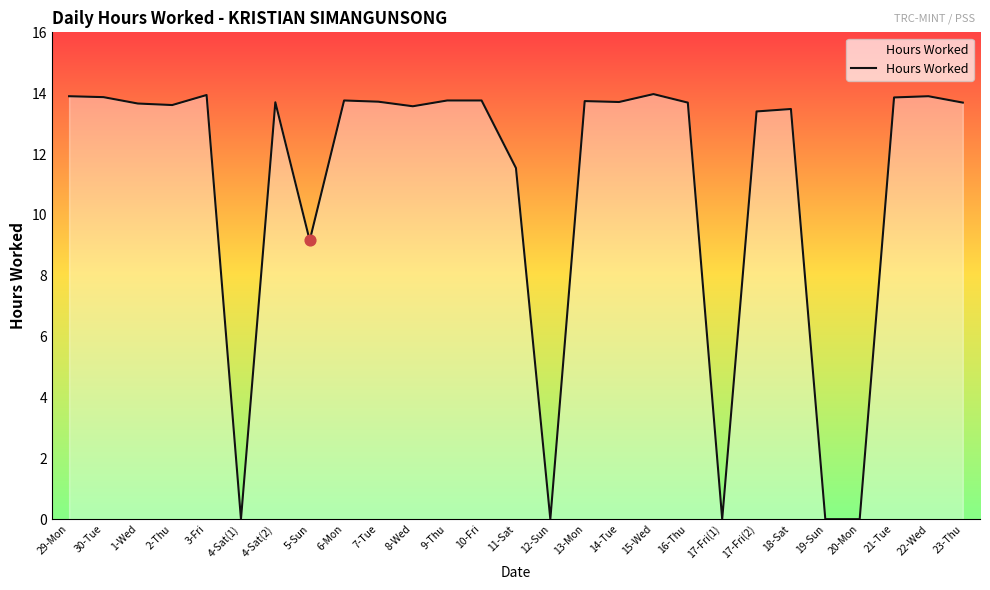

What is the change in value from 19-Sun to 22-Wed?

+13.9